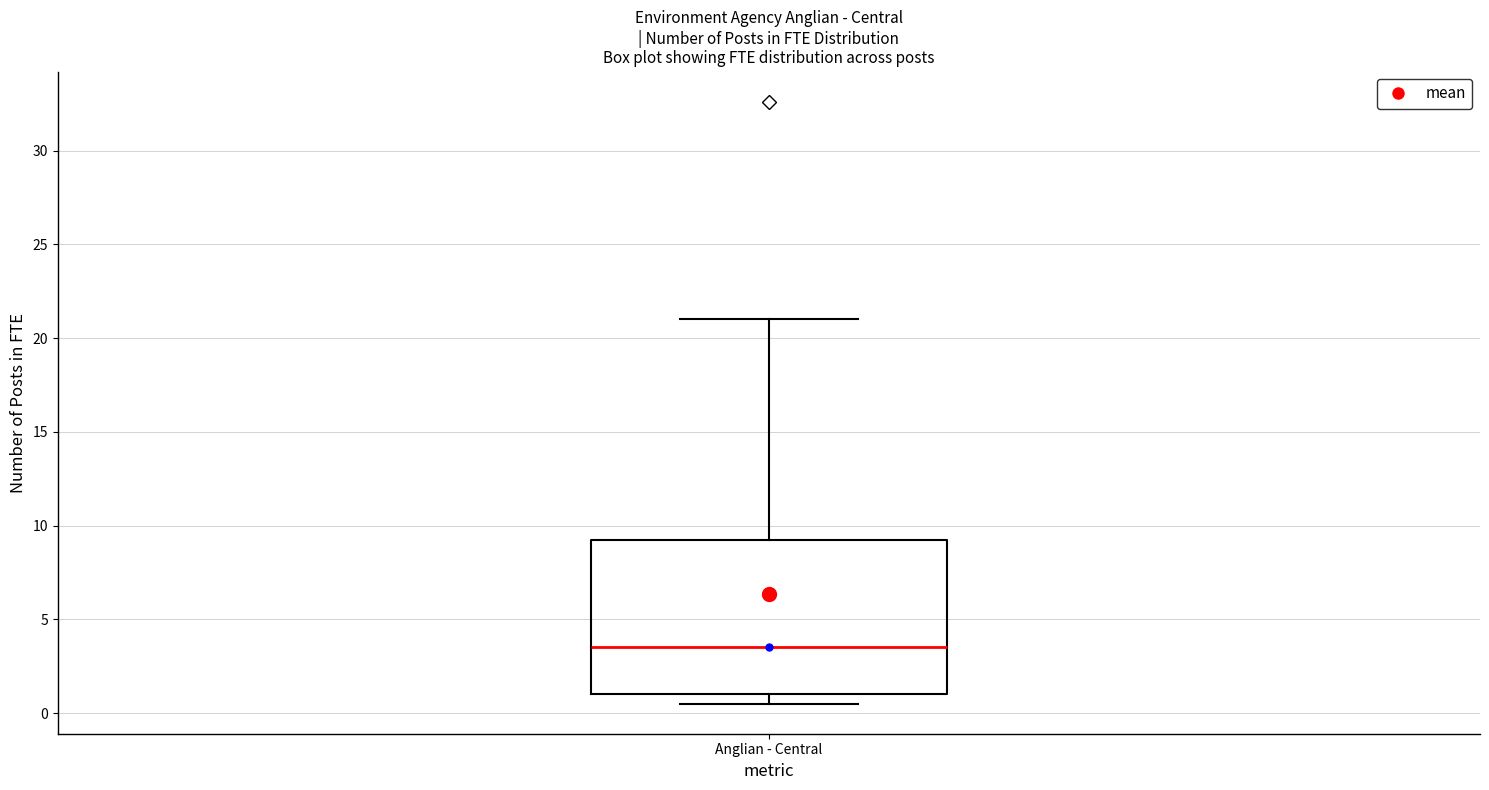

Read this box plot against the y-axis: the position of the median line, the range covered by the box, and the ends of both whiskers. The values are not printed on the chart, so give them approximately, as read against the axis.

median 3.5, box 1.0 to 9.5, whiskers 0.5 to 21.0